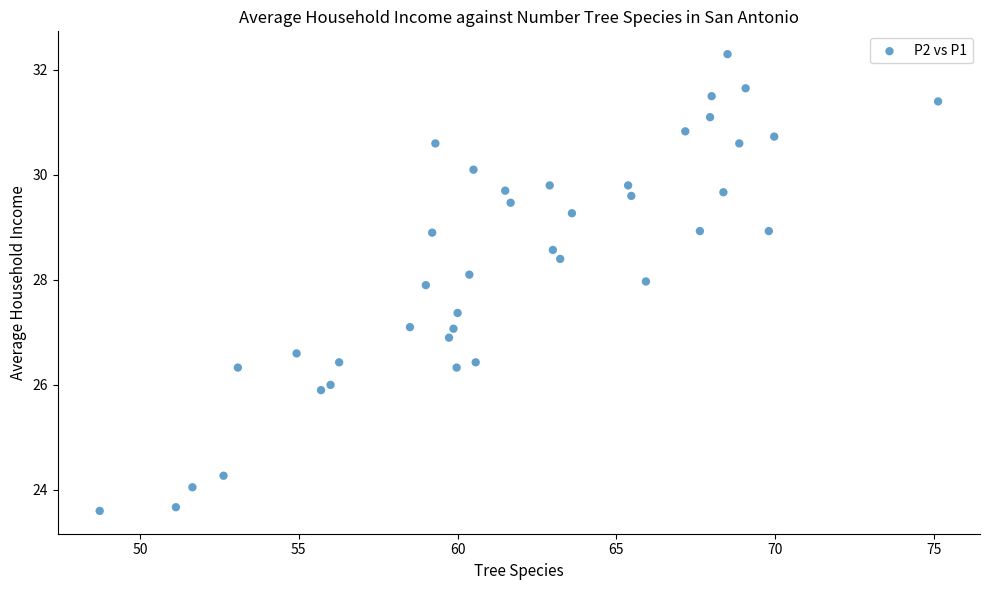

What is the range of Y values (max minus min)?

8.7